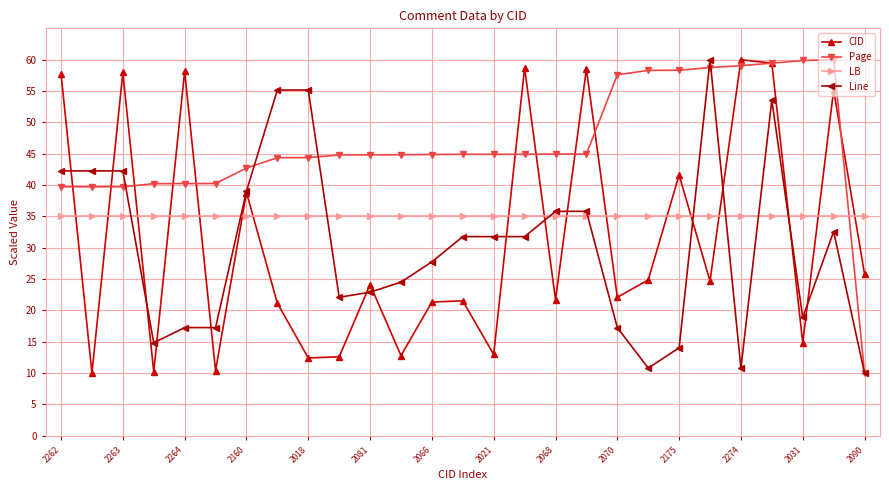

What is the value of the LB point at the 11th from the left?

35.0